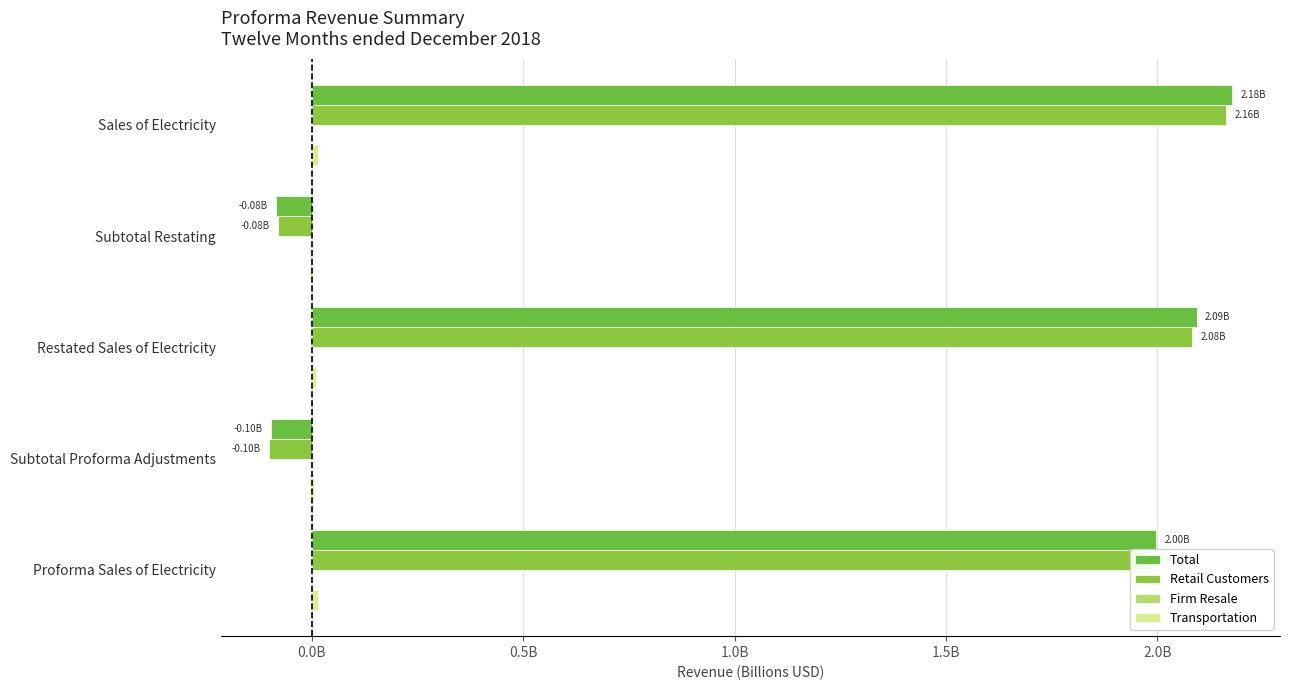

Reading right to left, extract all data points from this chart.

Total: 2.0	-0.1	2.1	-0.1	2.2
Retail Customers: 2.0	-0.1	2.1	-0.1	2.2
Firm Resale: 0.0	0.0	0.0	-0.0	0.0
Transportation: 0.0	0.0	0.0	-0.0	0.0